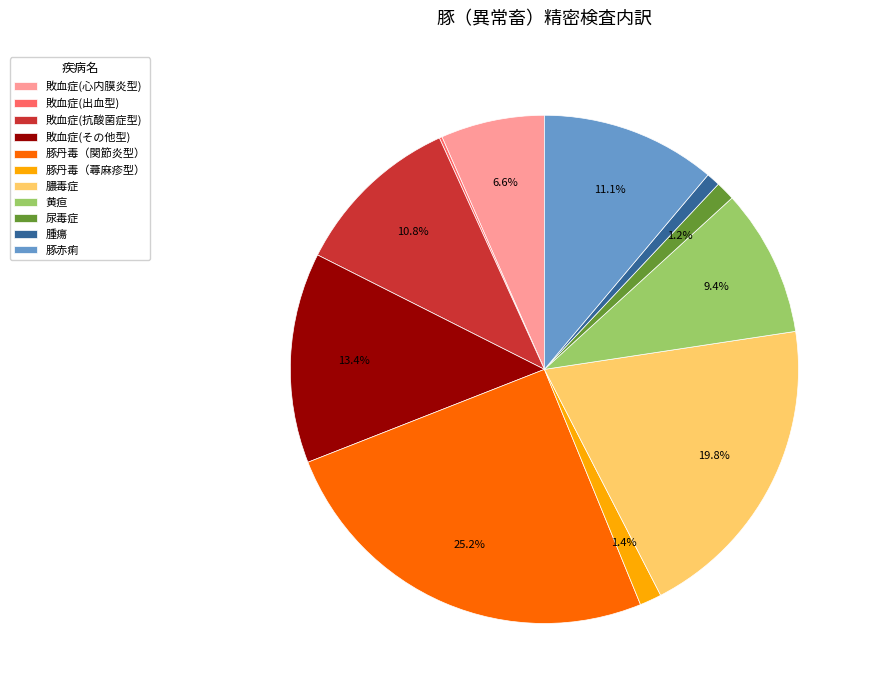

Which has a higher value, 尿毒症 or 黄疸?

黄疸